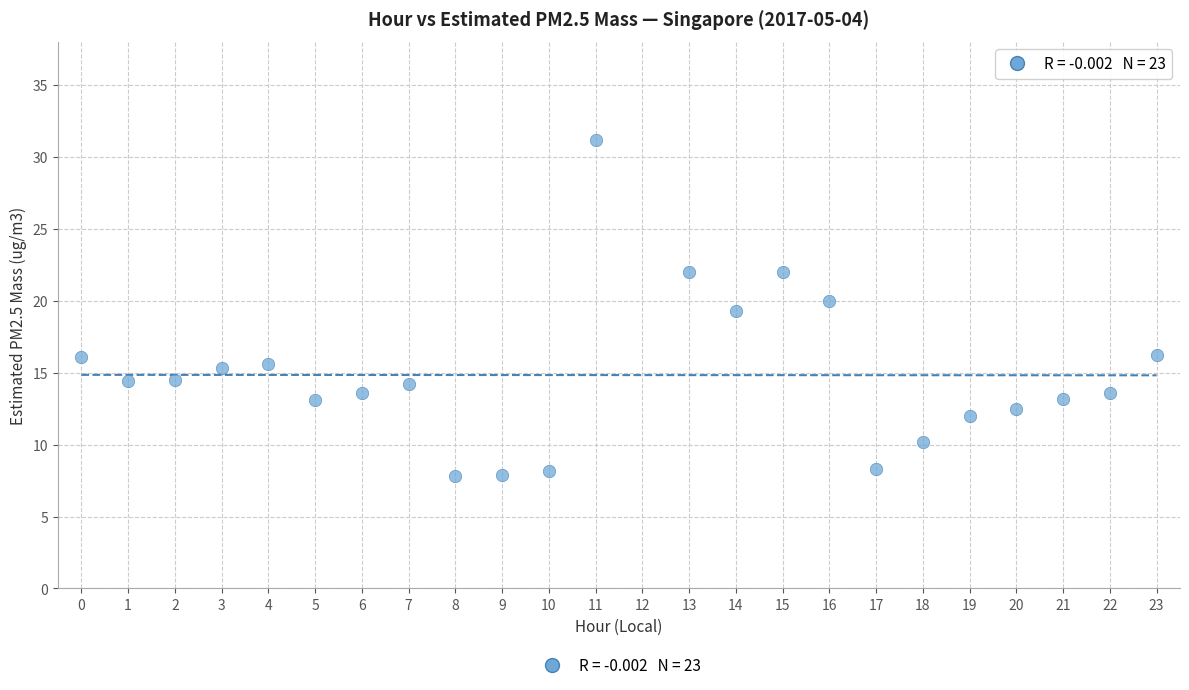

What is the range of X values (max minus min)?

23.0